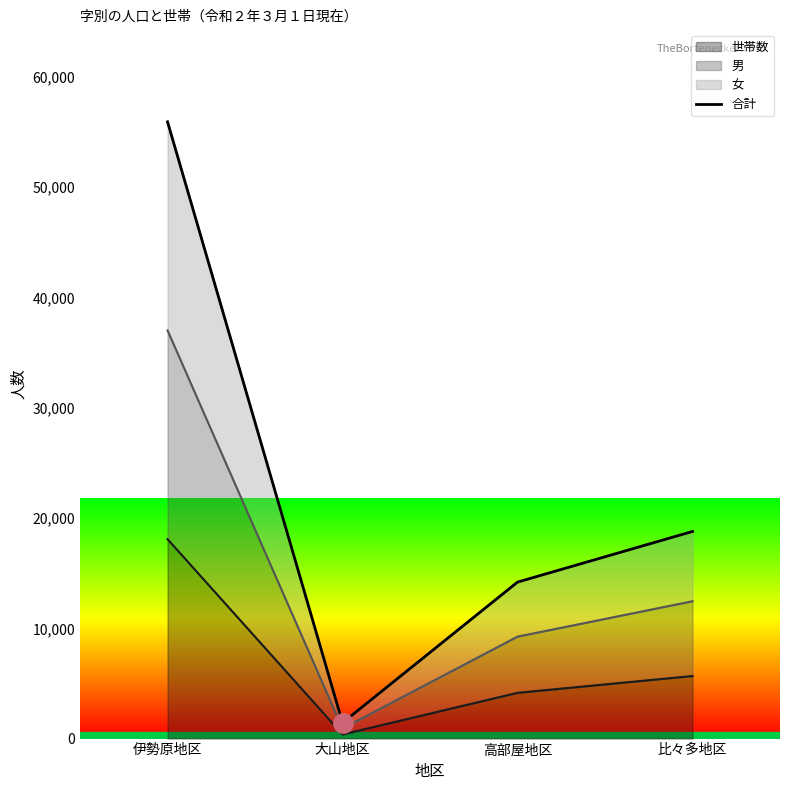

True or false: 世帯数 has more than 2 points higher than both neighbors.

False